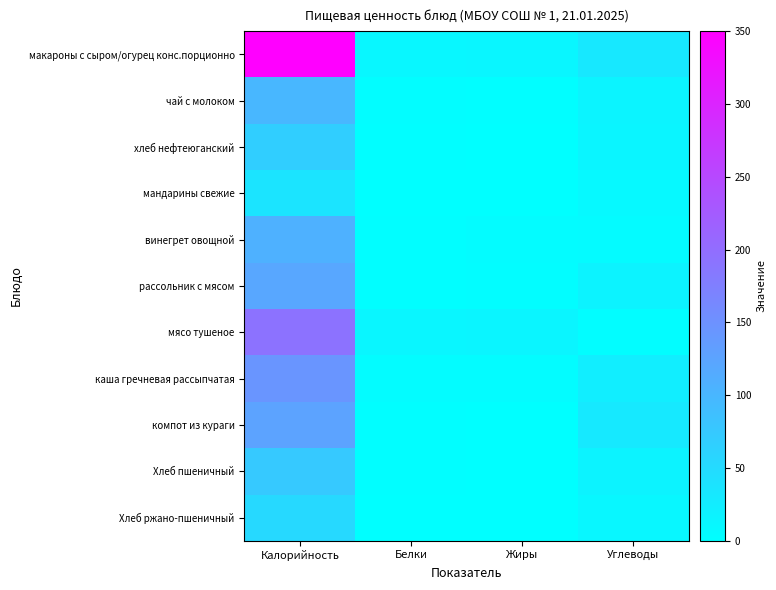

At how many categories does at least one series exceed 208?

1